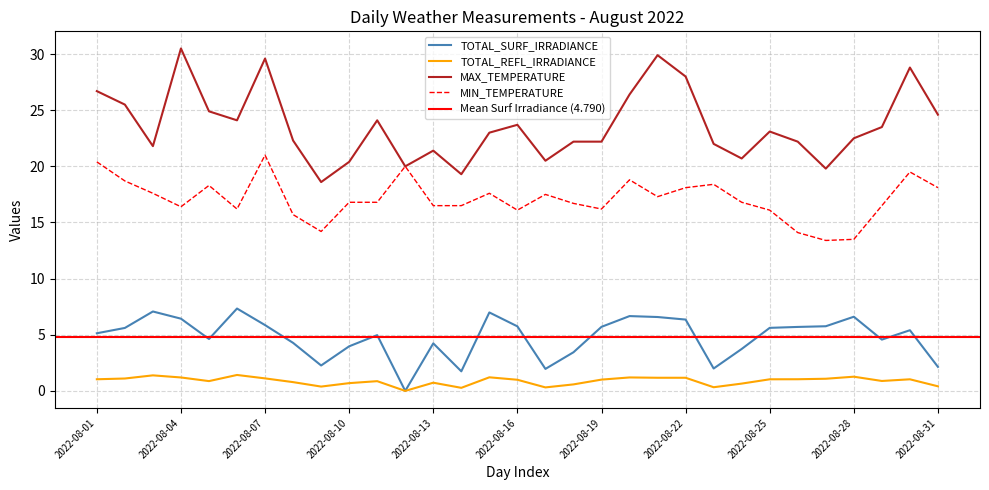

What are all the series names shown in the legend?

TOTAL_SURF_IRRADIANCE, TOTAL_REFL_IRRADIANCE, MAX_TEMPERATURE, MIN_TEMPERATURE